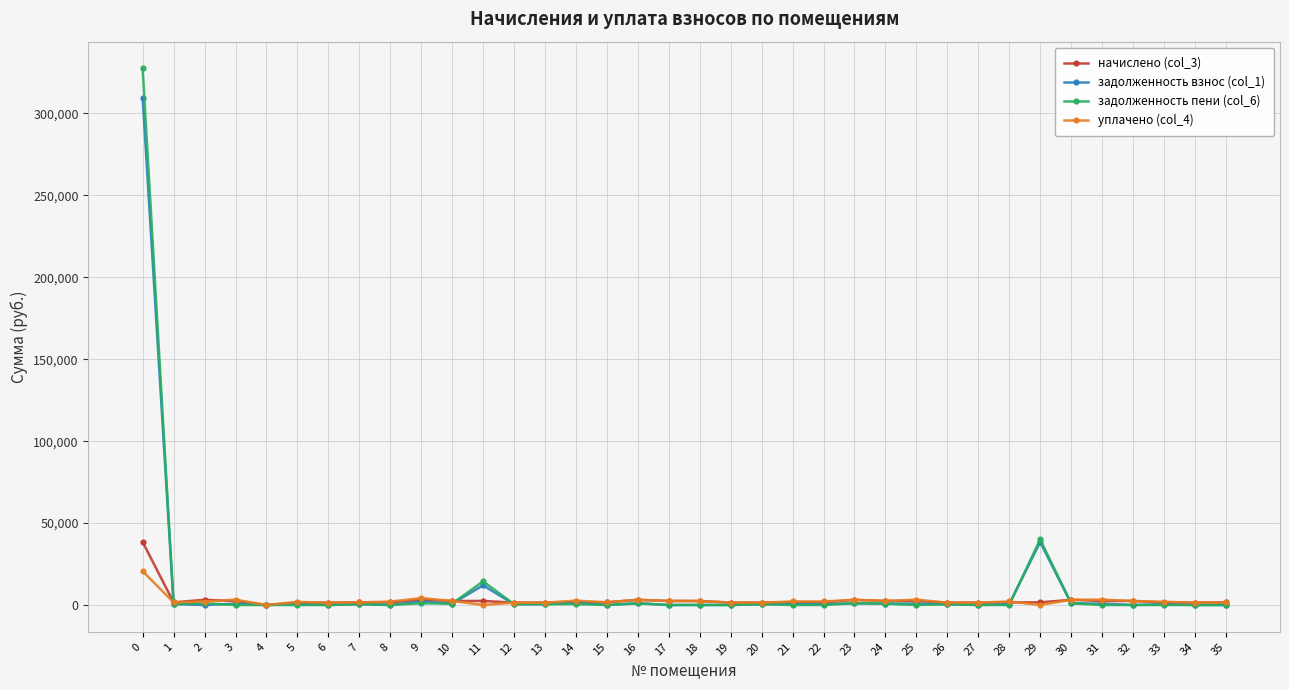

True or false: уплачено (col_4) has more than 0 points higher than both neighbors.

True